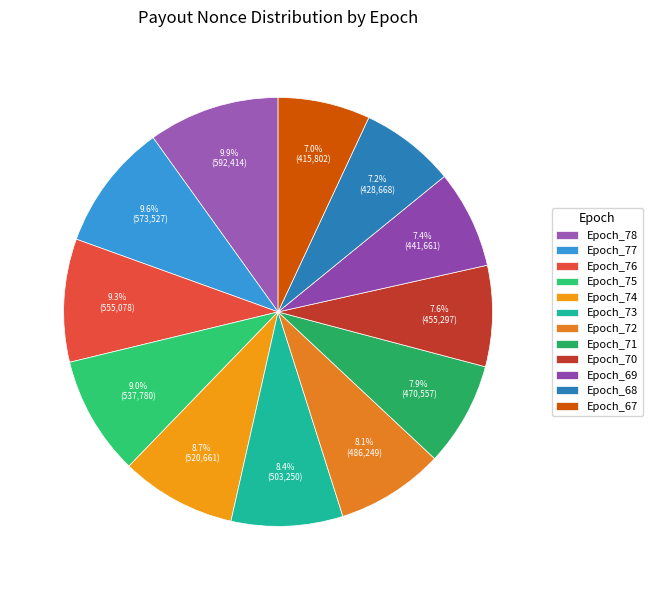

Is the sum of Epoch_70 and Epoch_67 greater than half?

No